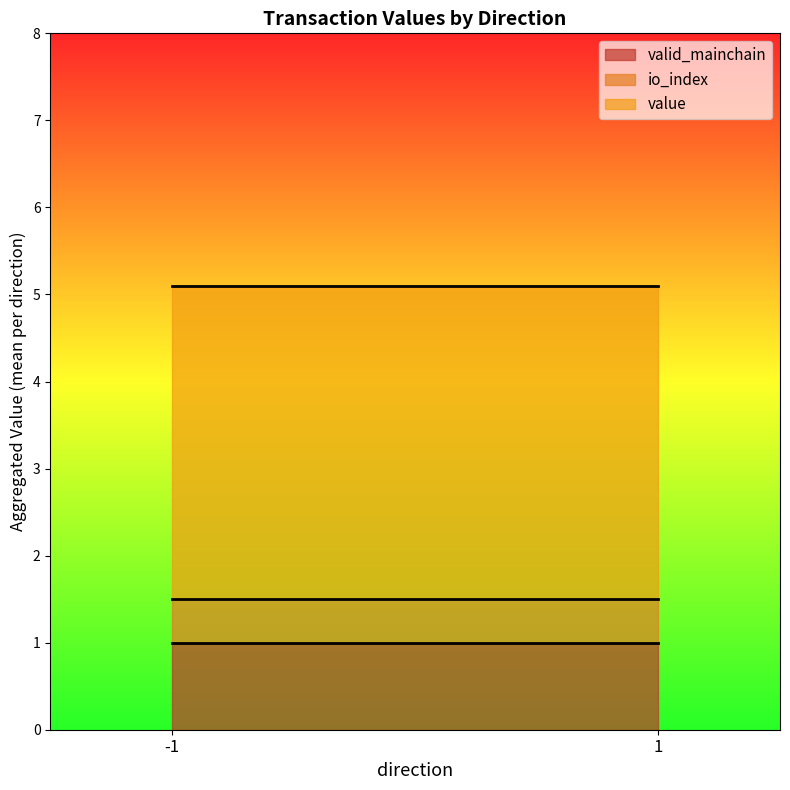

Rank the series at 1_1 from lowest to highest value.

io_index, valid_mainchain, value